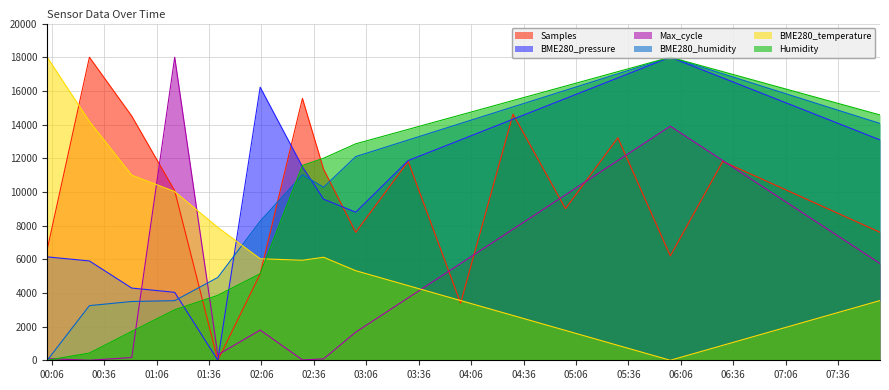

What is the difference between the second highest and minimum values in the Samples series?

15553.4